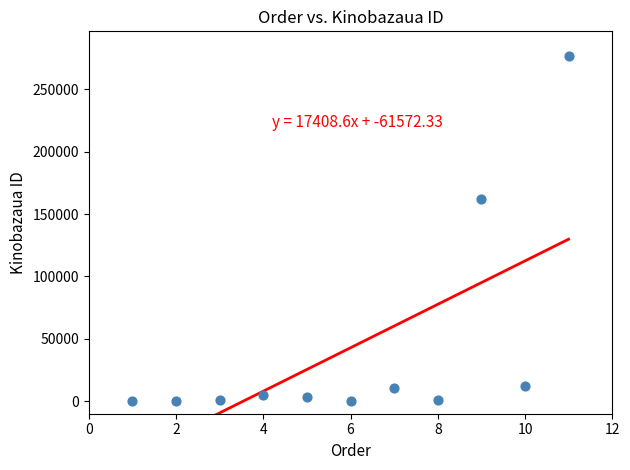

What Y value in the scatter plot is closest to 138284?

162478